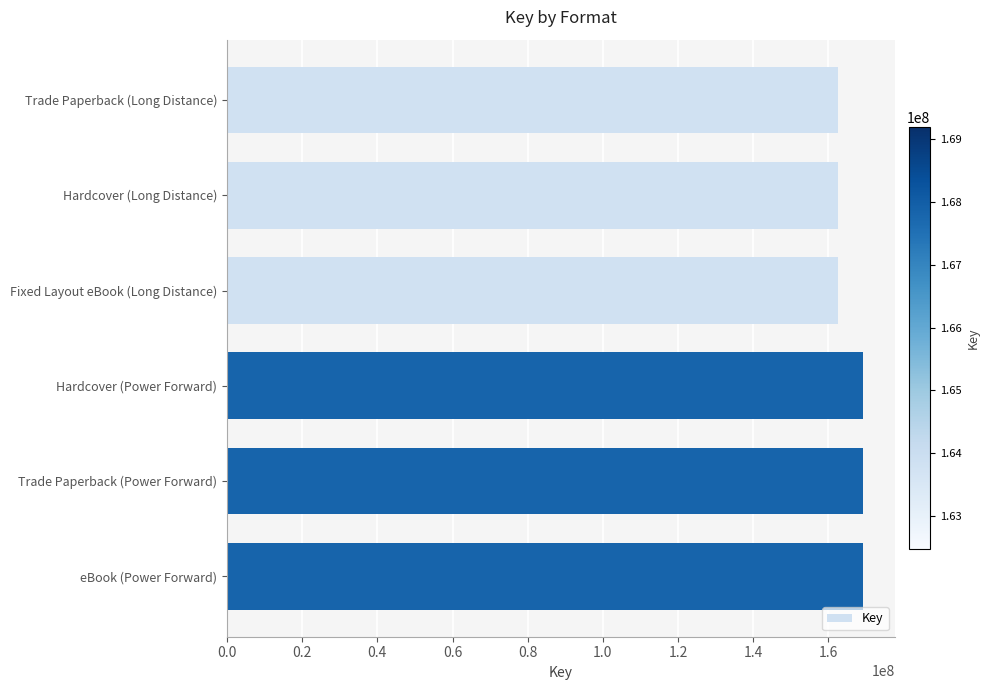

True or false: the data shows 288239317 at Hardcover (Power Forward).

False